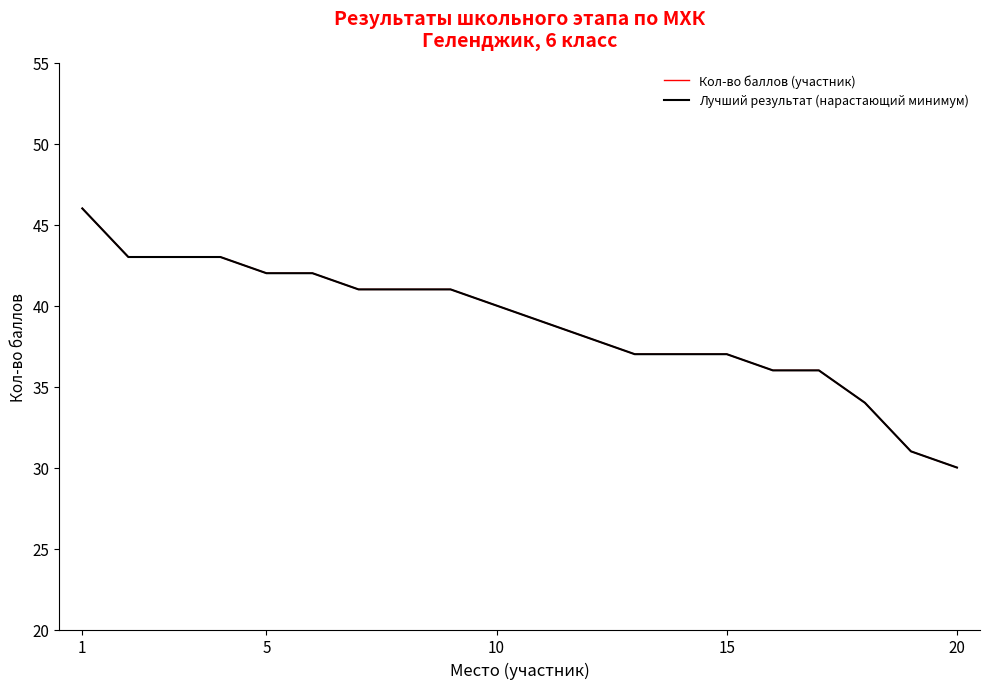

Does the chart have visible grid lines?

No